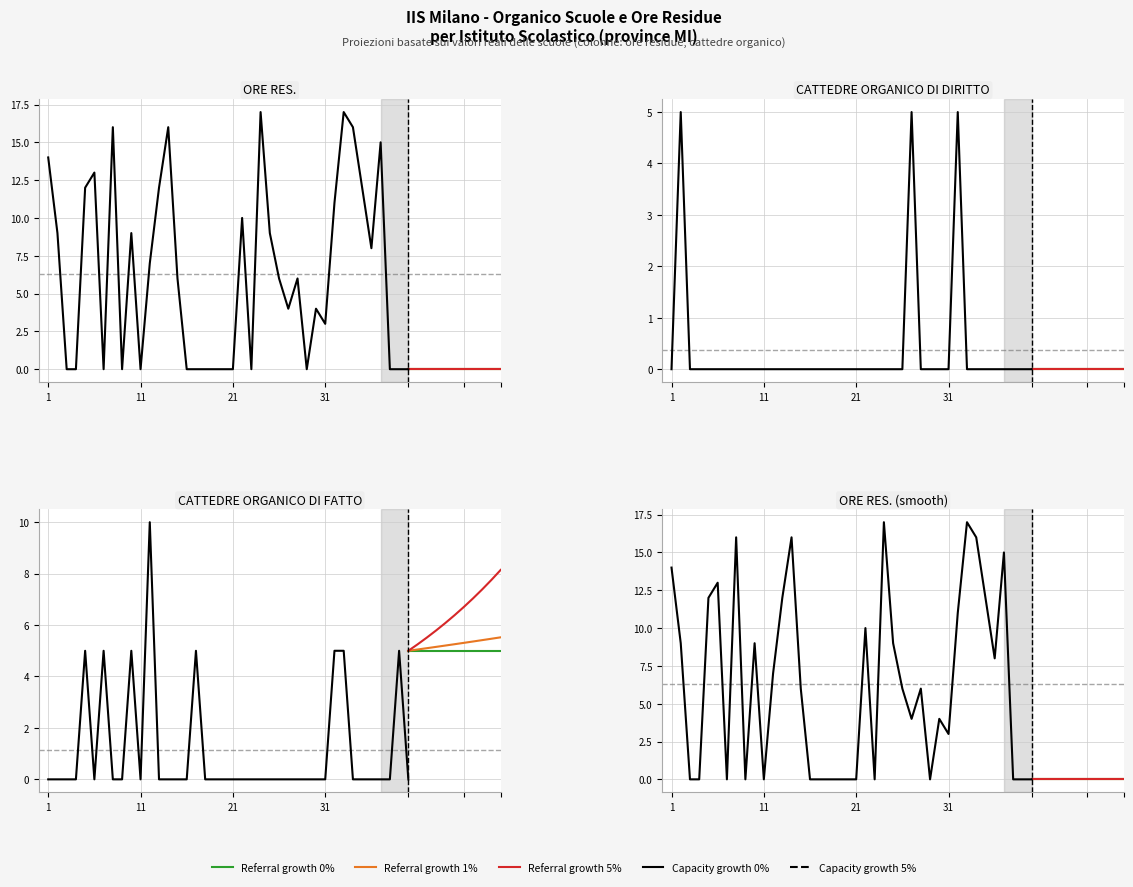

Which series has the largest range (max minus min)?

ORE RES.